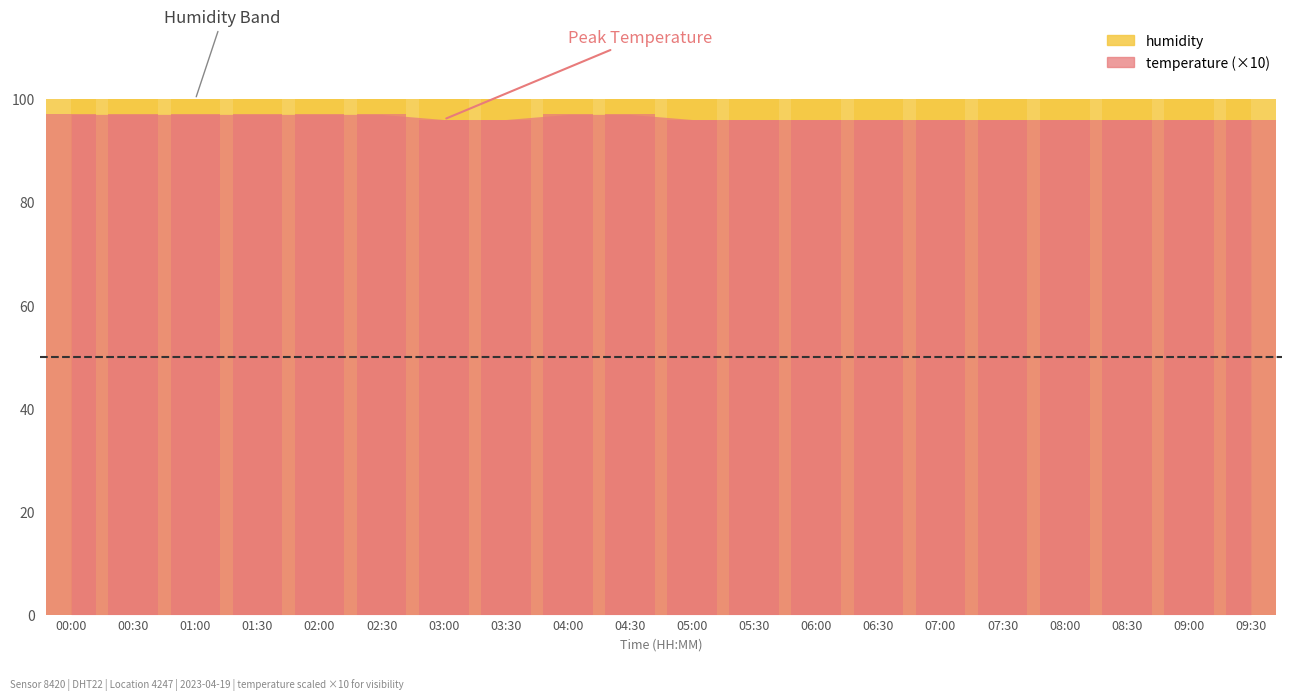

Are the bars grouped side by side (vs. stacked)?

No